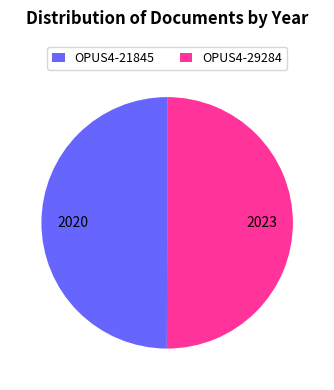

The OPUS4-29284 slice represents 50% of the pie. True or false?

True